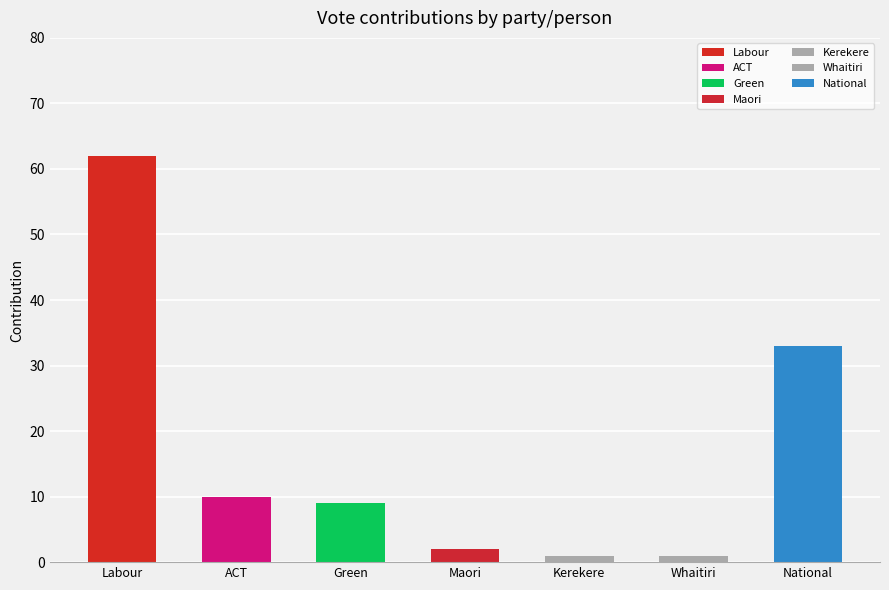

What is the greatest value displayed?

62